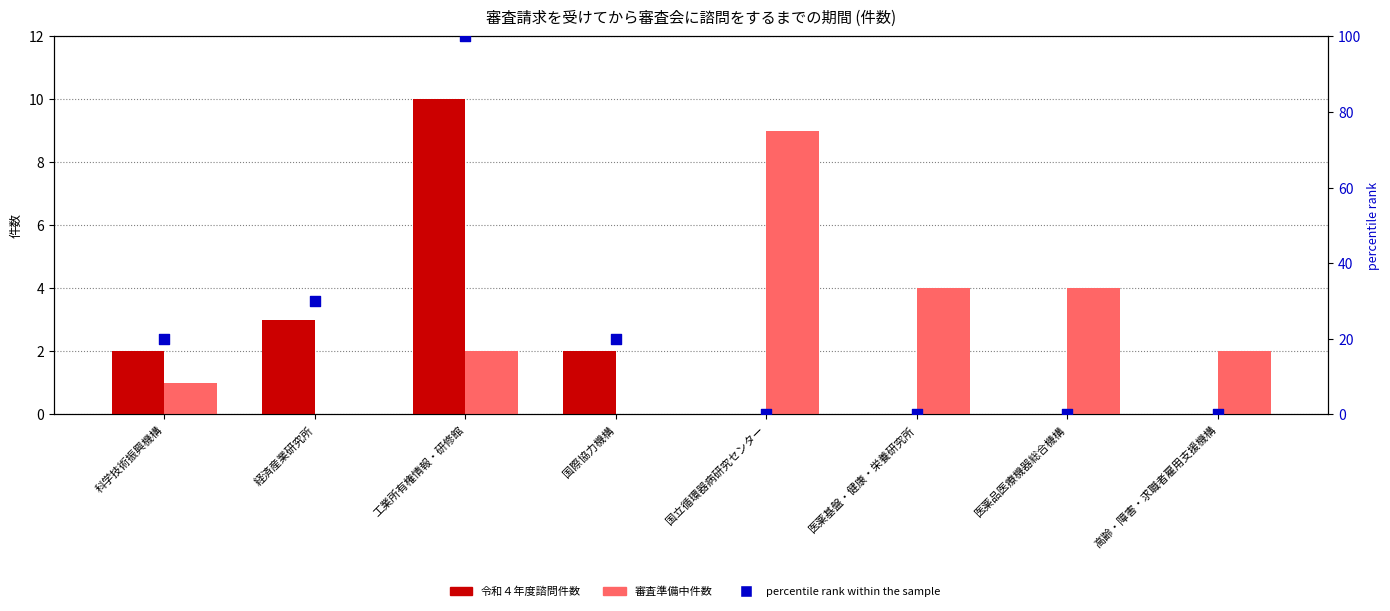

At how many categories does at least one series exceed 27?

2